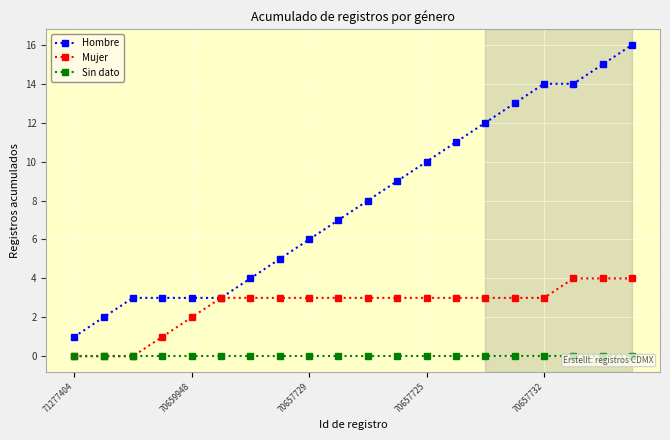

At which label is Sin dato closest to 0?

71277404